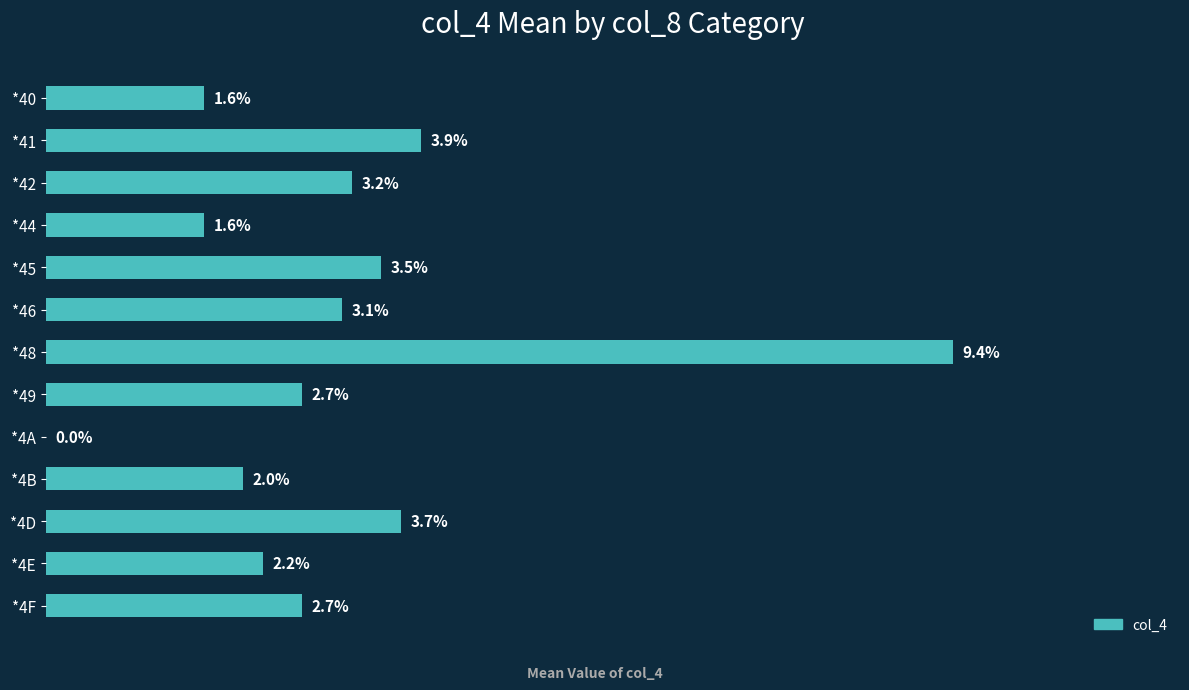

At which category does the chart reach its peak across all series?

*48